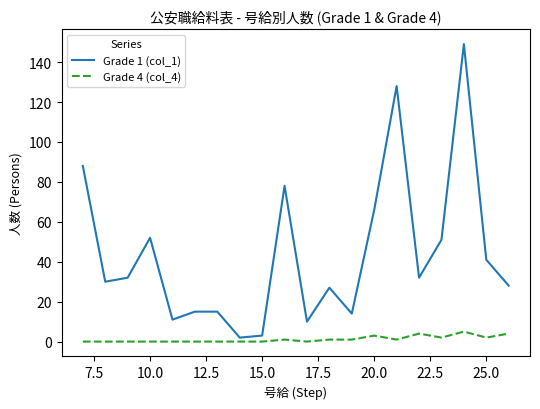

What is the maximum value shown in the chart?

149